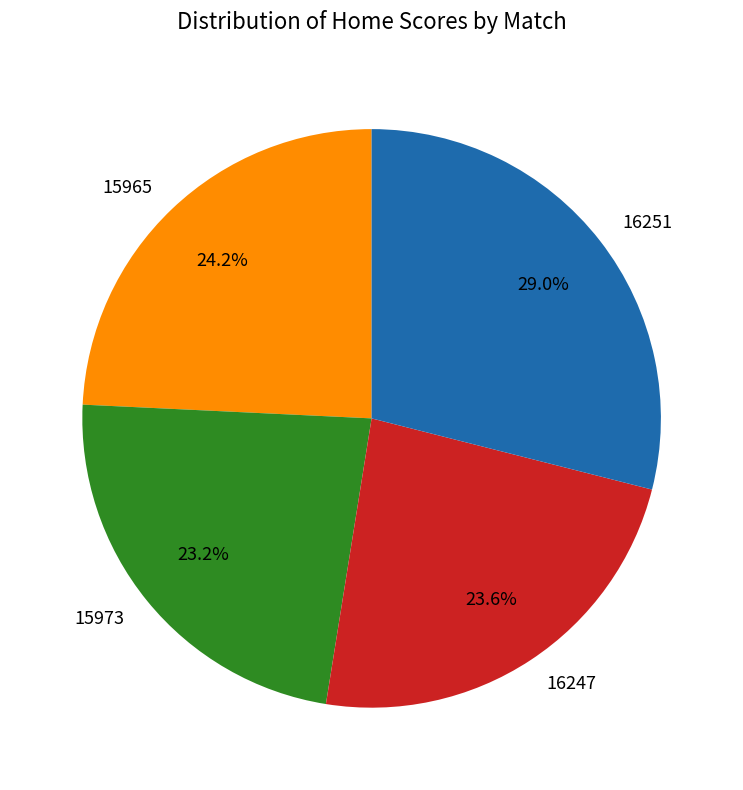

Which slice is the largest?

16251